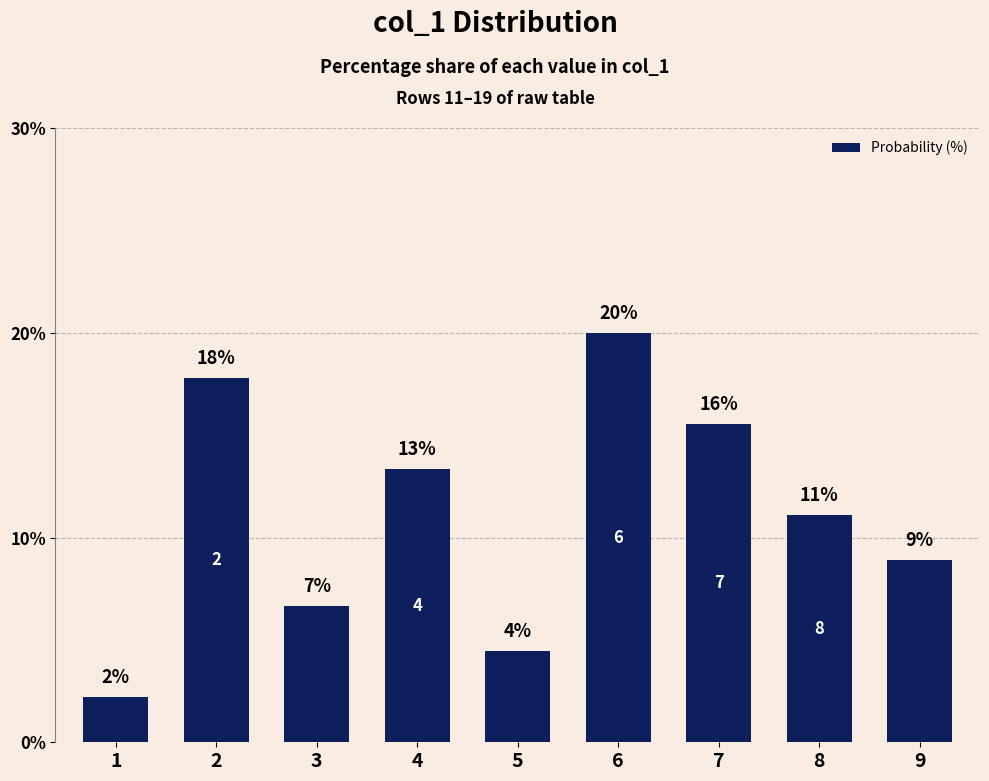

Are the bars horizontal?

No